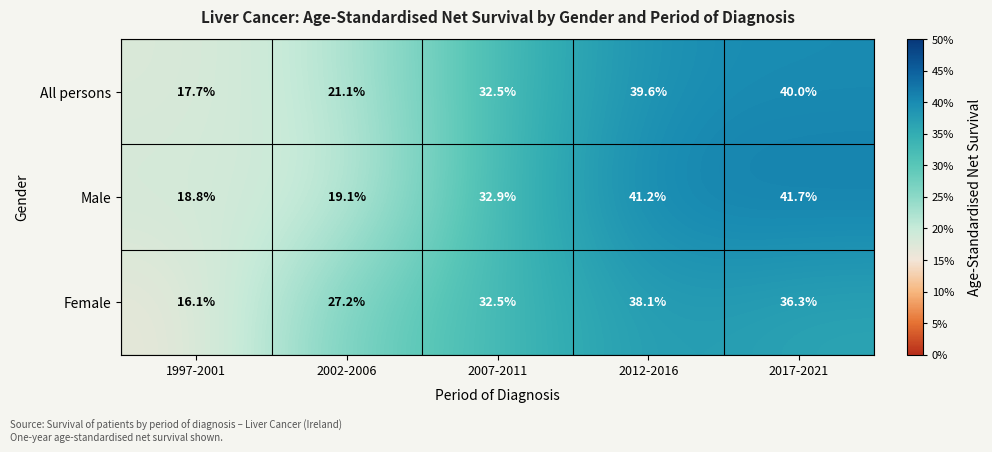

Which label corresponds to the smallest value in the chart?

1997-2001